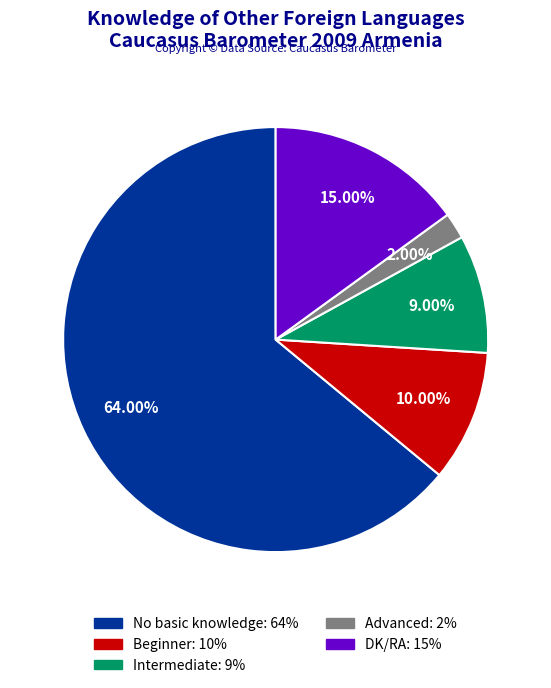

How many slices are in this pie chart?

5